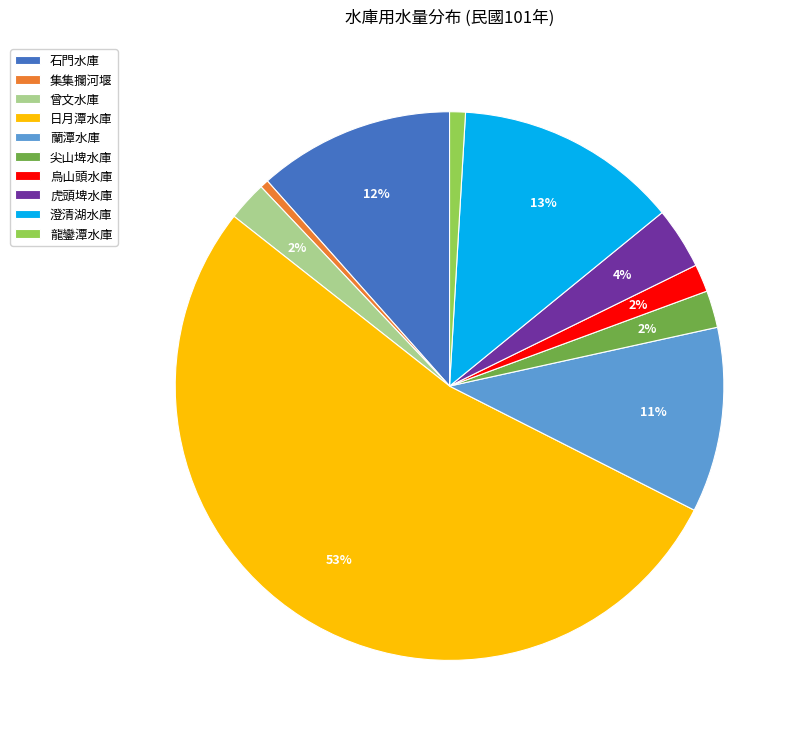

To the nearest percent, what is the combined percentage of 烏山頭水庫 and 龍鑾潭水庫?

3%